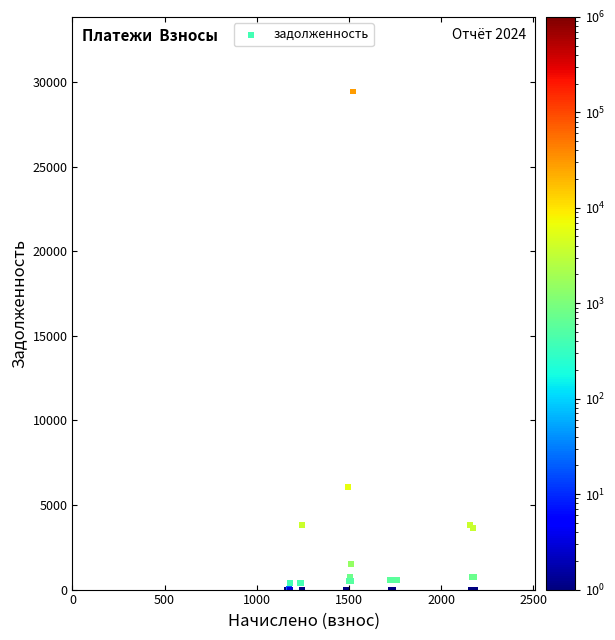

What Y value in the scatter plot is closest to 14722?

6066.3